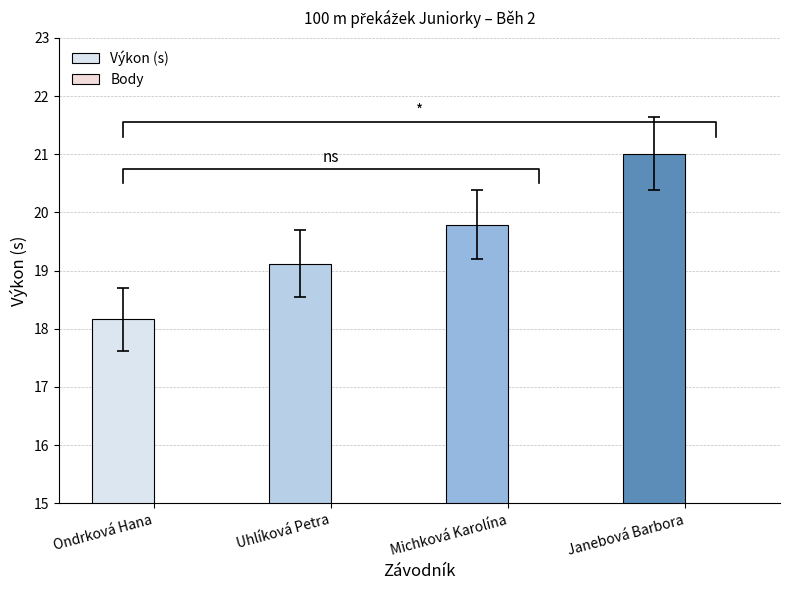

What is the label of the 4th bar from the left?

Janebová Barbora